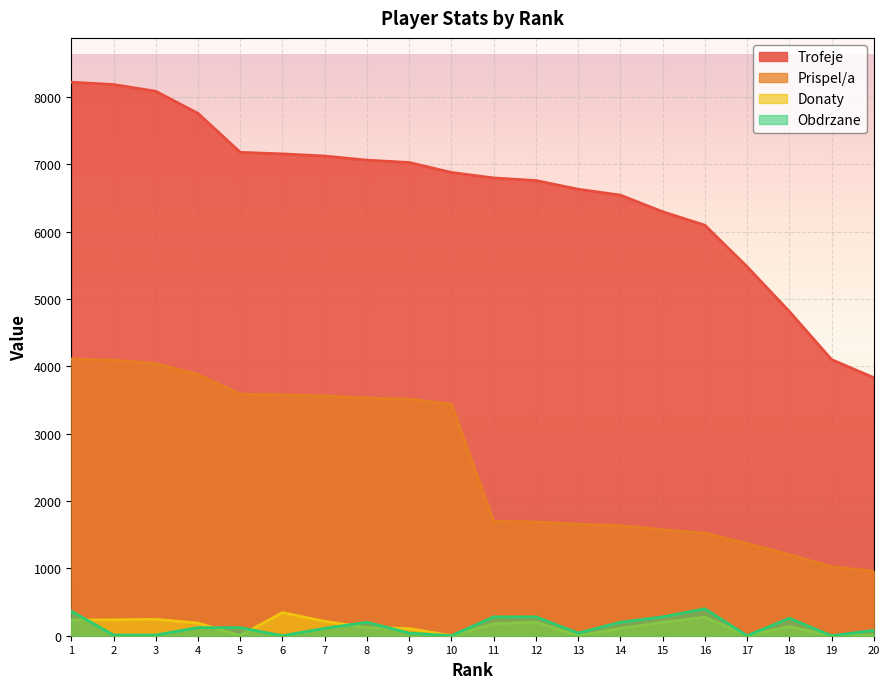

Which has a higher value, 1 or 6?

1